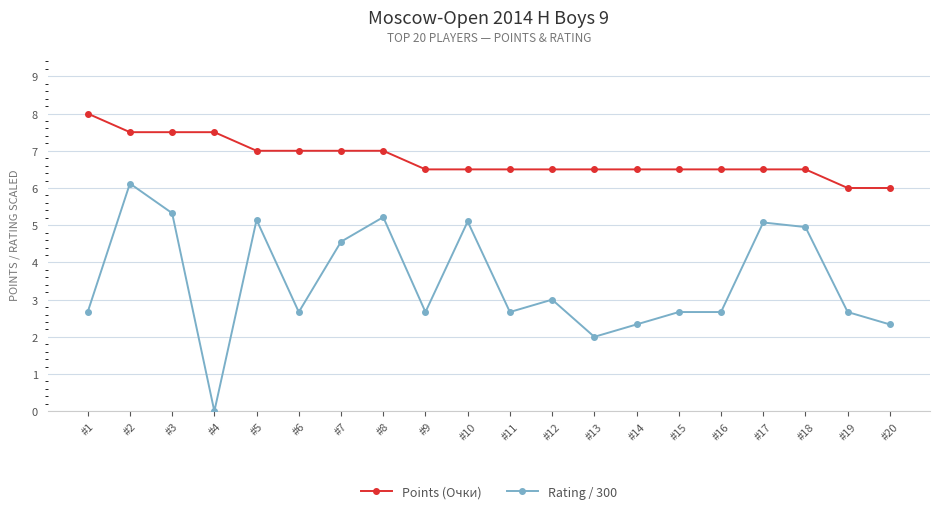

At #17, list the series in order from smallest to largest.

Rating / 300, Points (Очки)